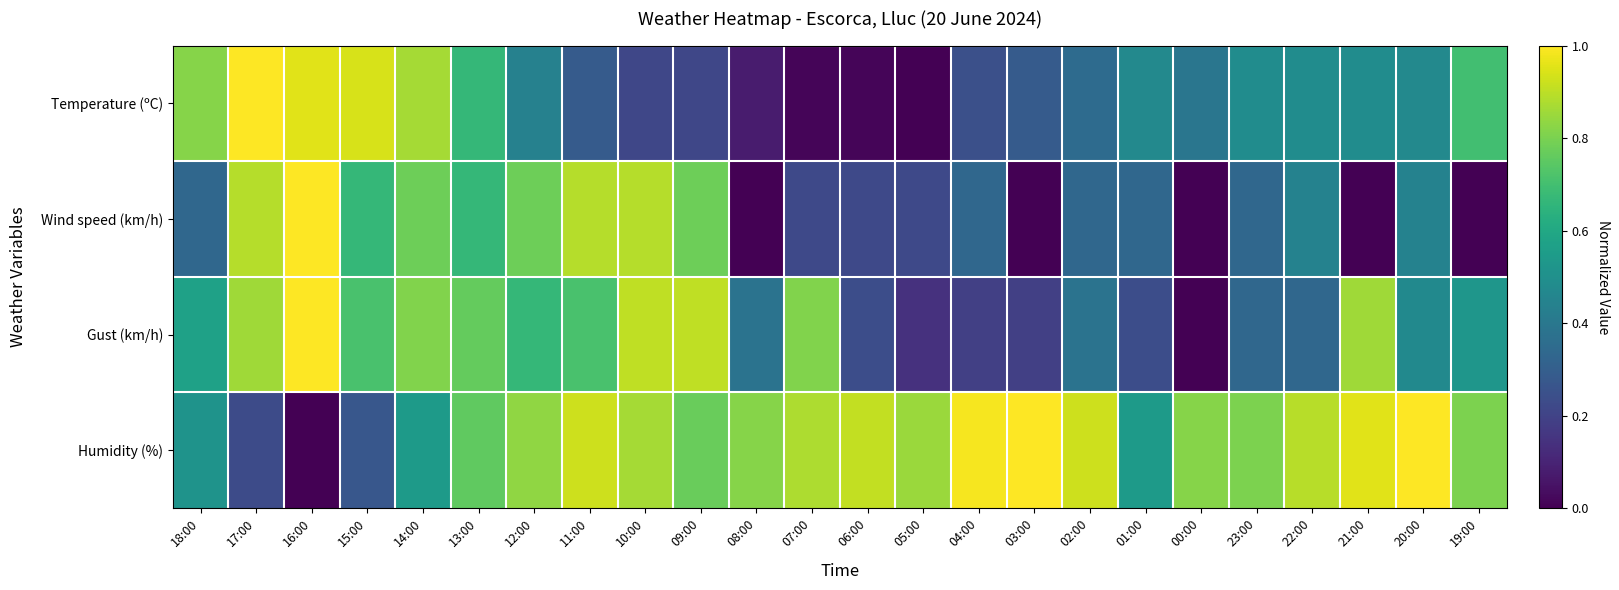

At how many categories does at least one series exceed 0?

24